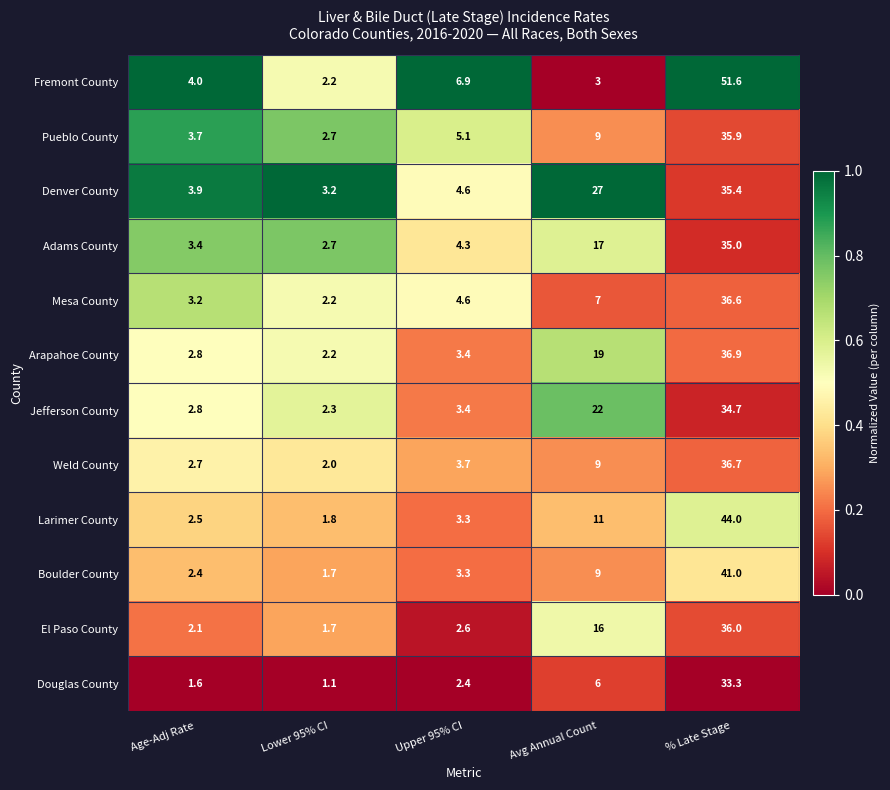

Which series has the widest spread of values?

Fremont County